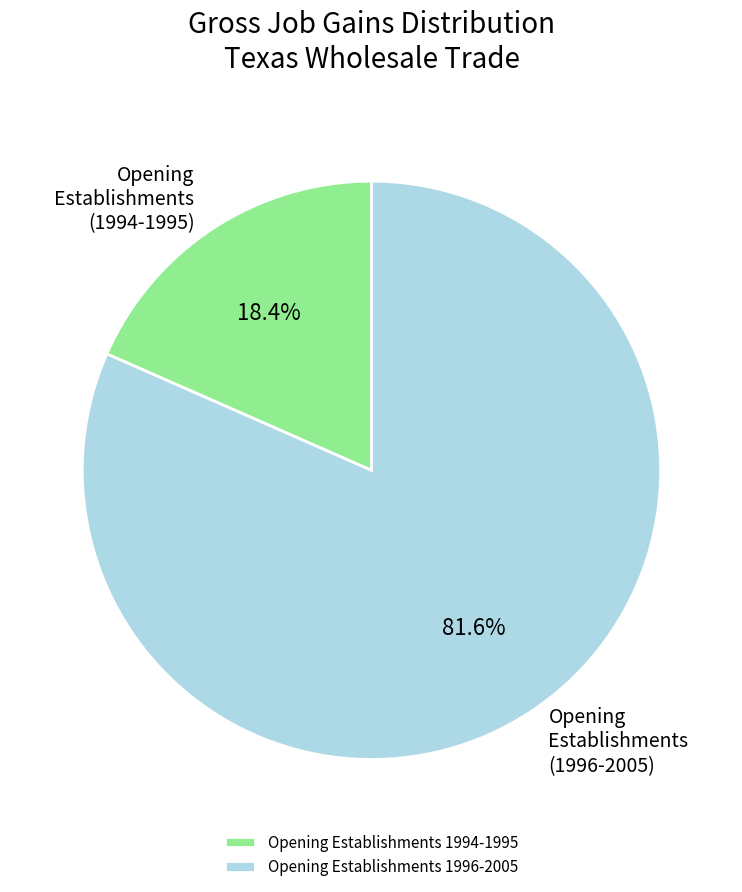

Combined, what portion of the pie is Opening Establishments 1994-1995 and Opening Establishments 1996-2005?

100.0%